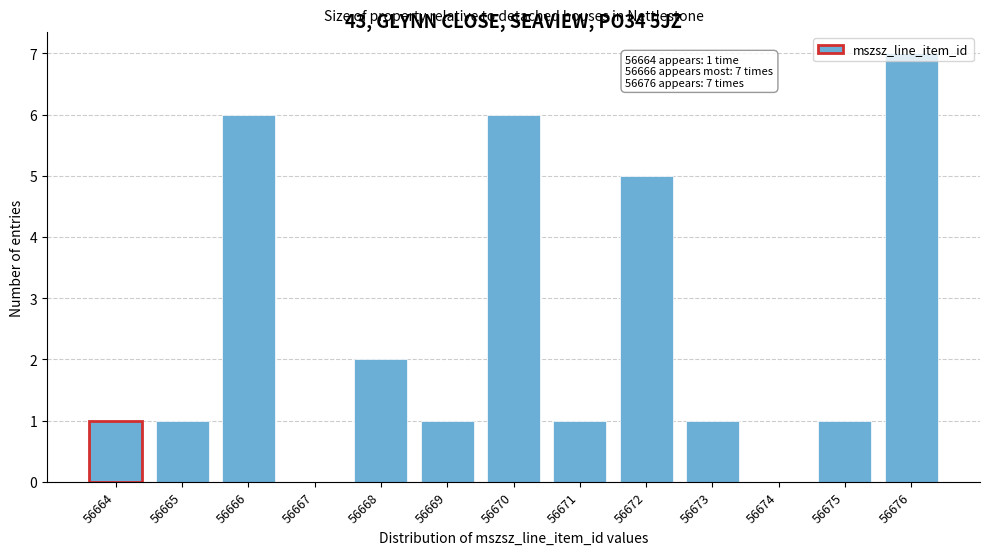

What is the change in value from 56674 to 56676?

+7